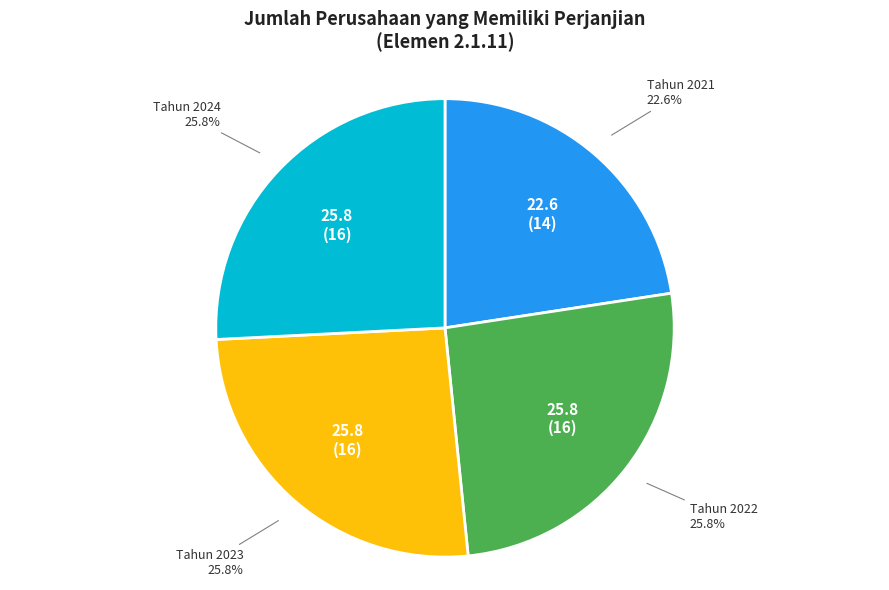

Which slice is the smallest?

Tahun 2021